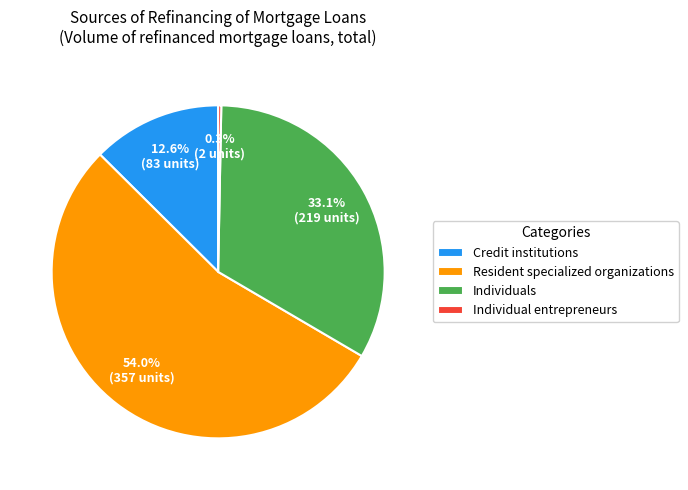

To the nearest percent, what portion does Resident specialized organizations represent?

54%